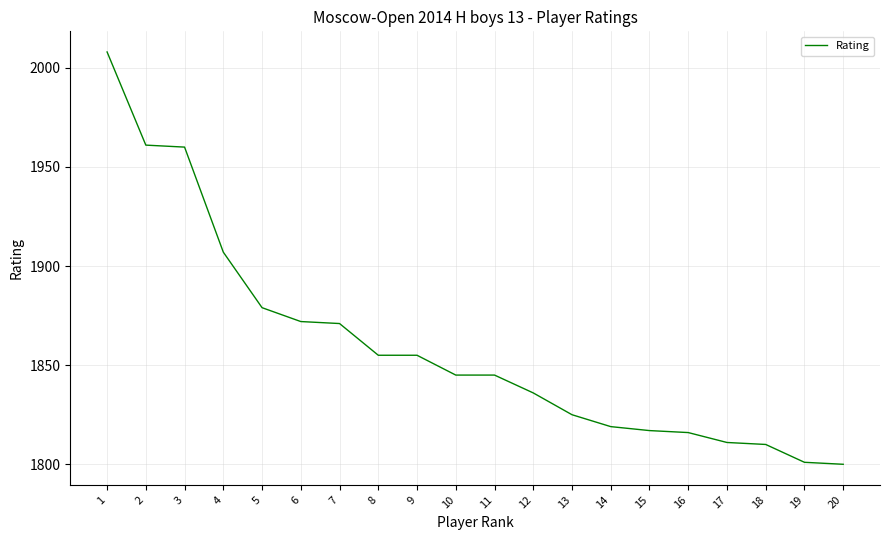

True or false: the data shows 1801 at 19.

True